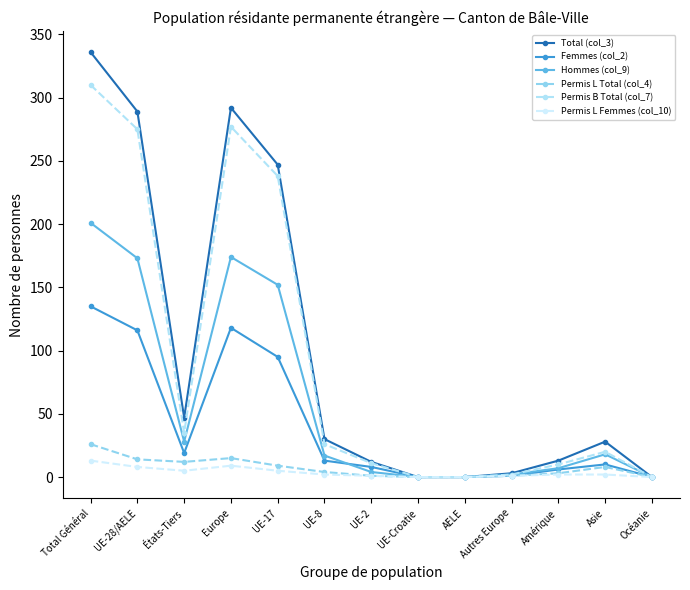

True or false: Femmes (col_2) has a value of 19 at UE-8.

False